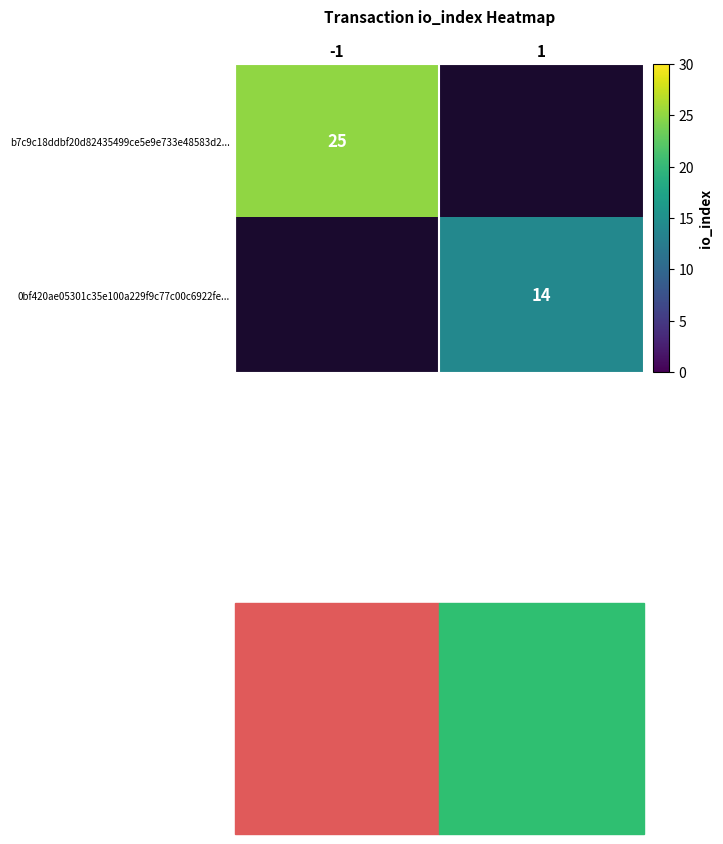

Between 1 and -1, which is larger?

-1